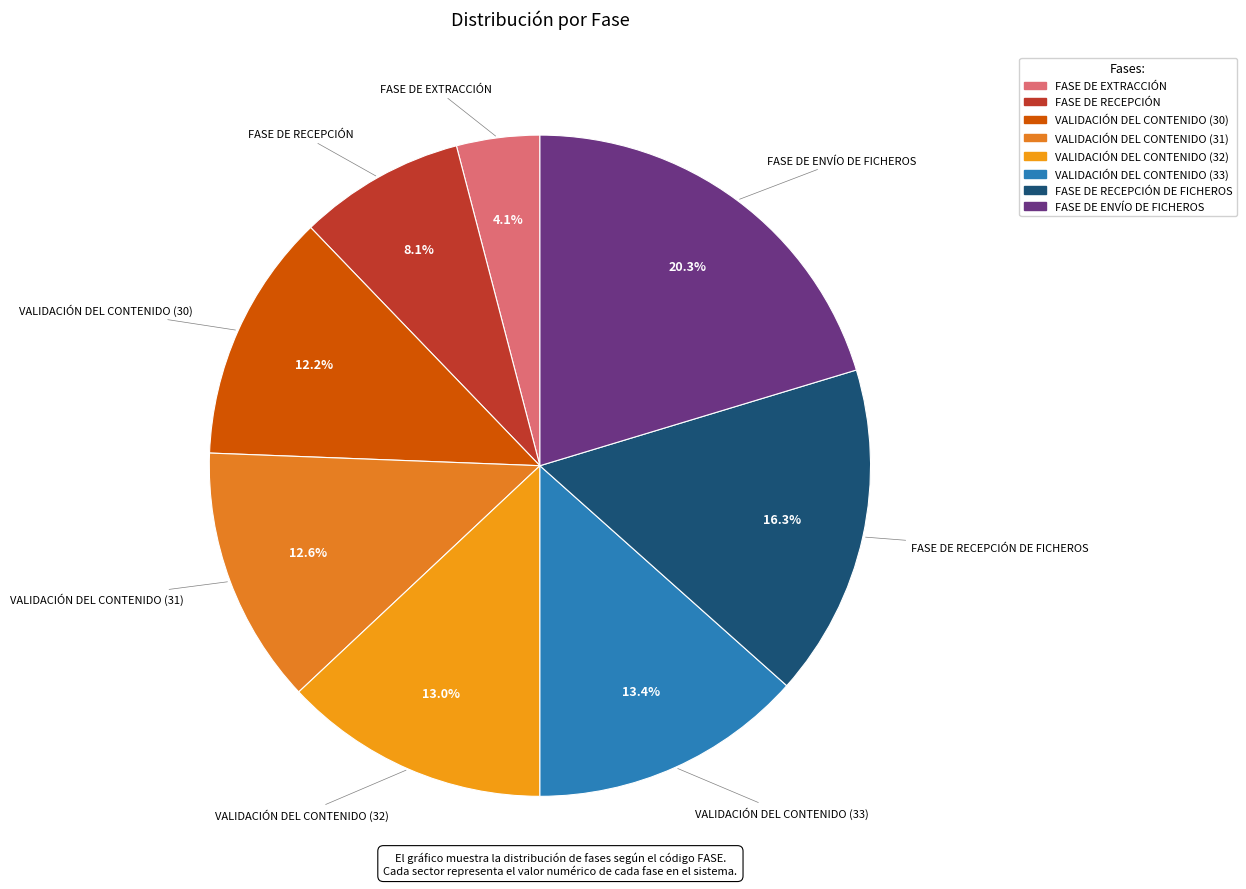

Which slice is the largest?

FASE DE ENVÍO DE FICHEROS